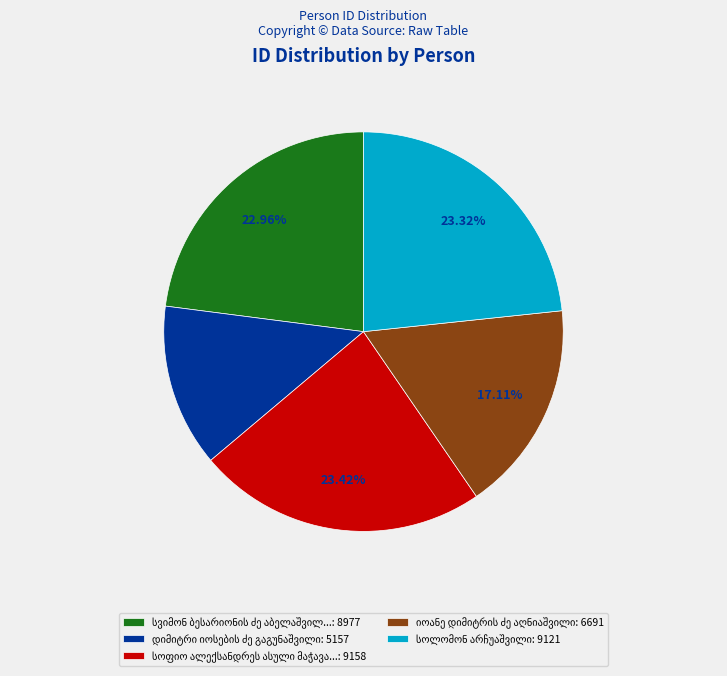

Is there any slice that represents more than half of the pie?

No